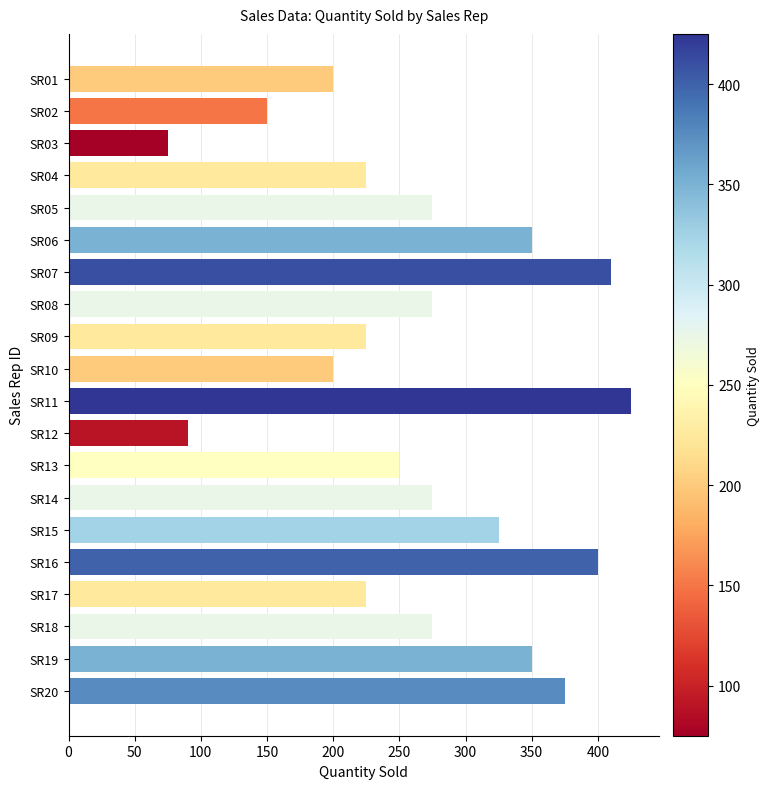

What is the smallest value displayed?

75